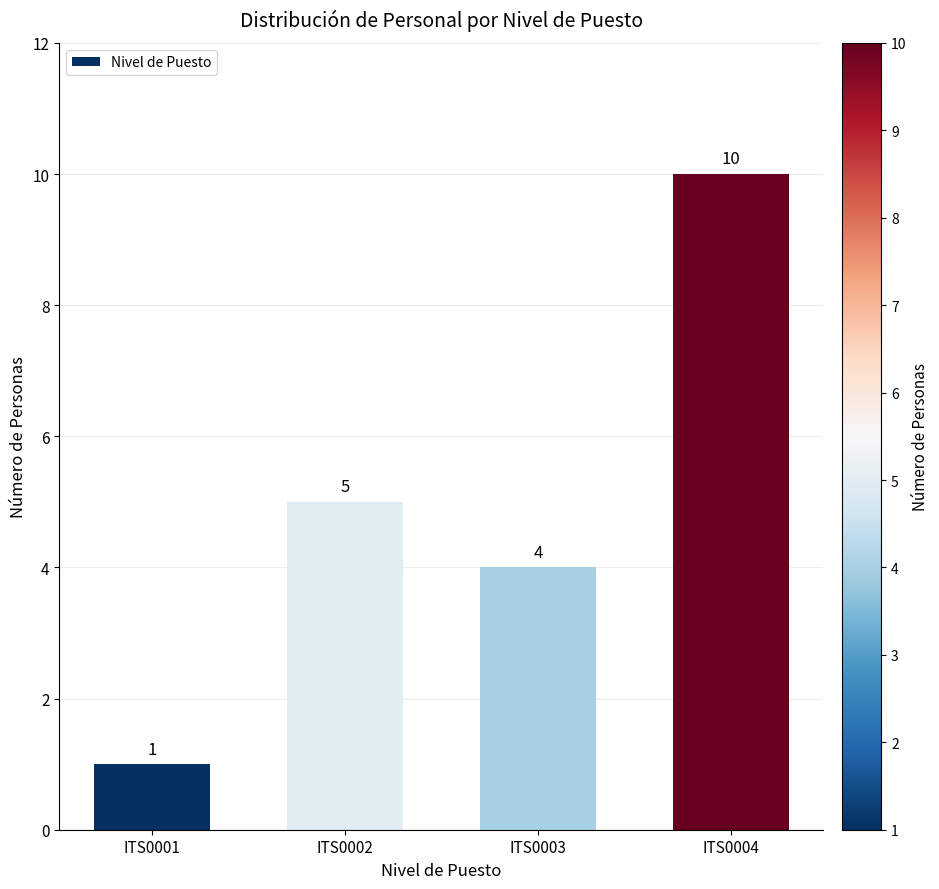

What value does the data have at ITS0002?

5